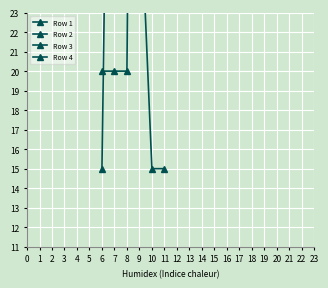

What value does the Row 3 series have at 9?

10